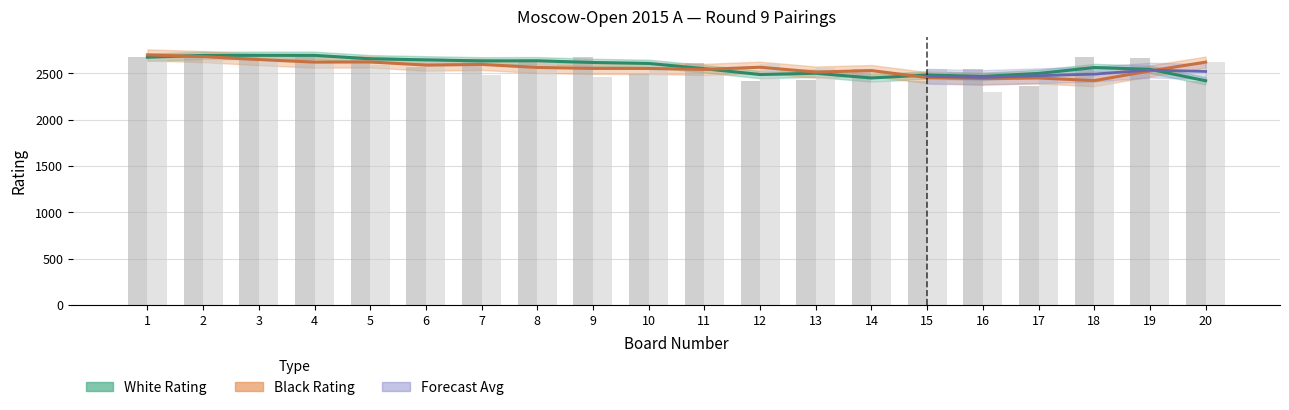

Between 17 and 19, which series saw the biggest shift?

White Rating